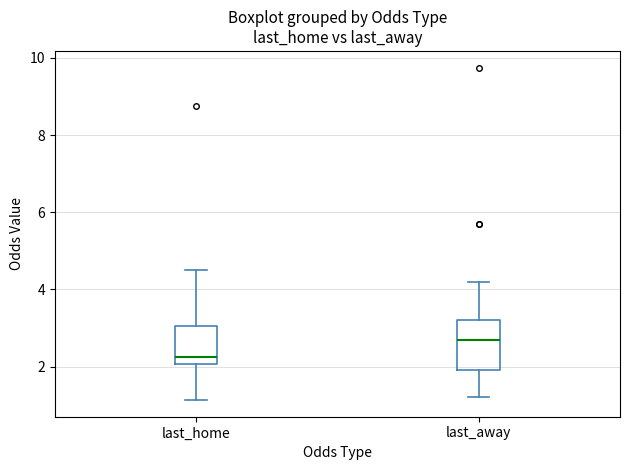

Reading left to right, read every box against the y-axis: the position of its median line, the range the box covers, and the ends of its whiskers. The values are not printed on the chart, so give them approximately, as read against the axis.

last_home: median 2.2, box 2.0 to 3.0, whiskers 1.2 to 4.6
last_away: median 2.8, box 2.0 to 3.2, whiskers 1.2 to 4.2